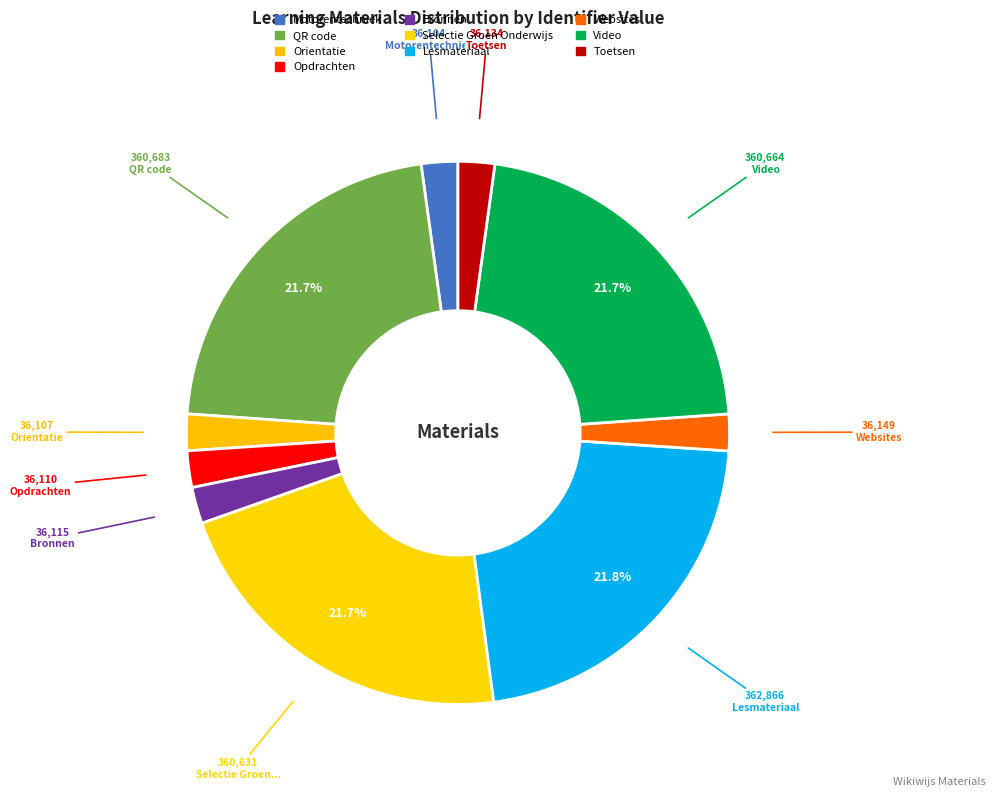

Rank the categories by value from highest to lowest.

Lesmateriaal, QR code, Video, Selectie Groen Onderwijs, Websites, Toetsen, Bronnen, Opdrachten, Orientatie, Motorentechniek